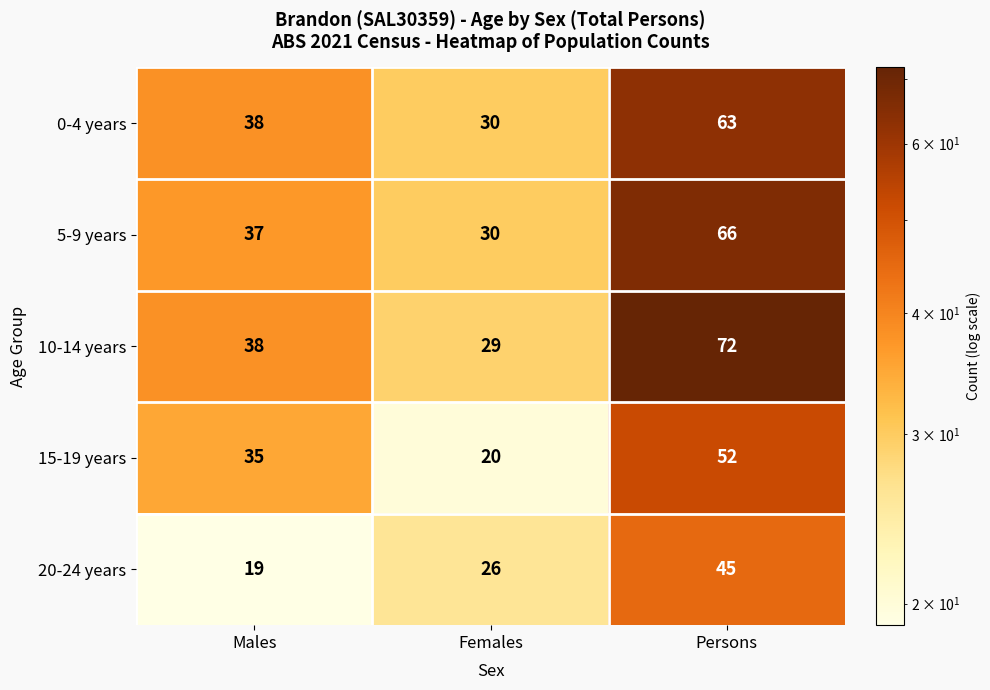

Which series changed the most between Females and Persons?

10-14 years